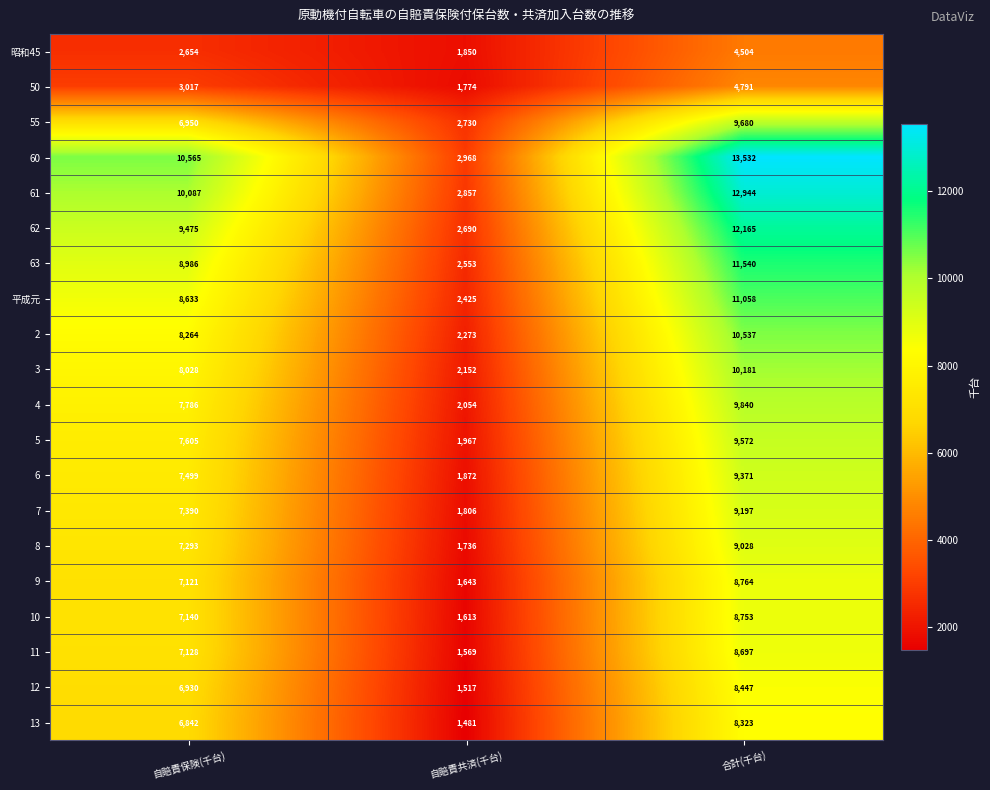

Between 自賠責保険(千台) and 自賠責共済(千台), which series saw the biggest shift?

60